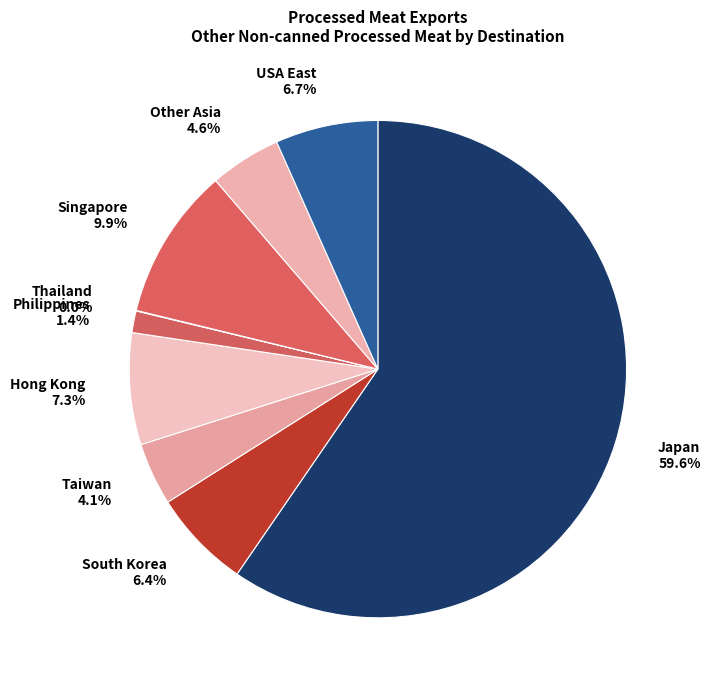

What is the total percentage of USA East and Japan?

66.3%